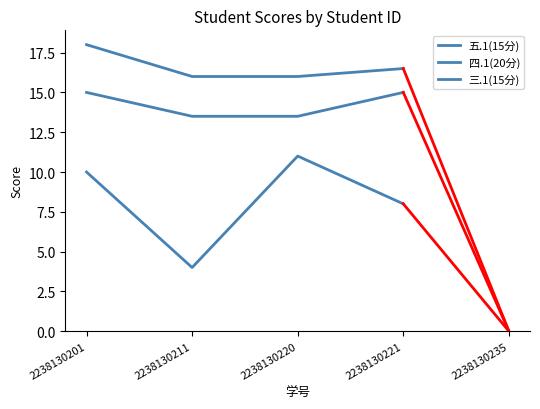

Does the chart have visible grid lines?

No